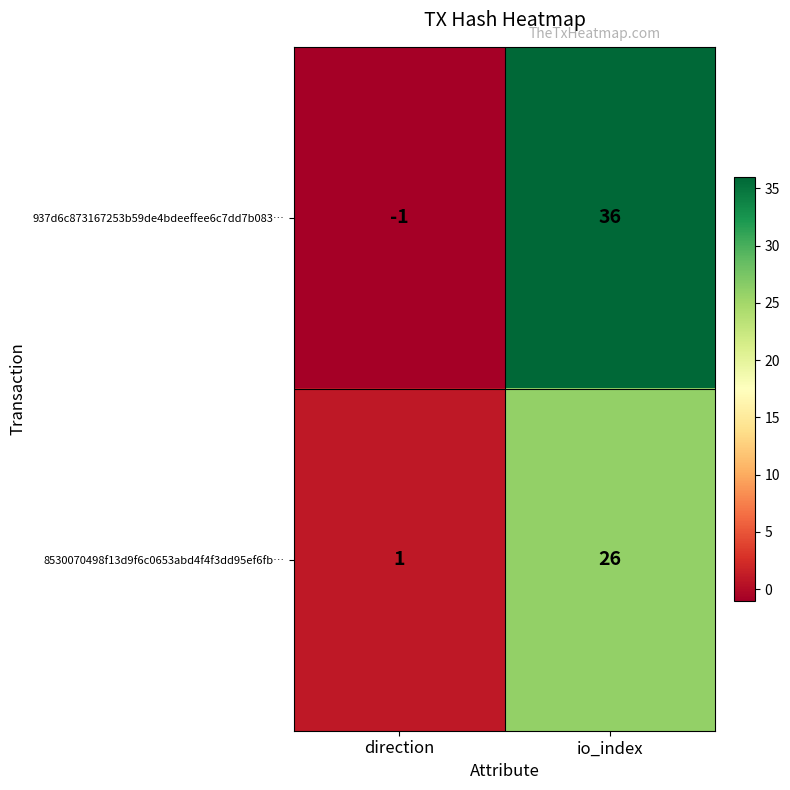

List the series in order of their overall mean, highest first.

937d6c873167253b59de4bdeeffee6c7dd7b083…, 8530070498f13d9f6c0653abd4f4f3dd95ef6fb…